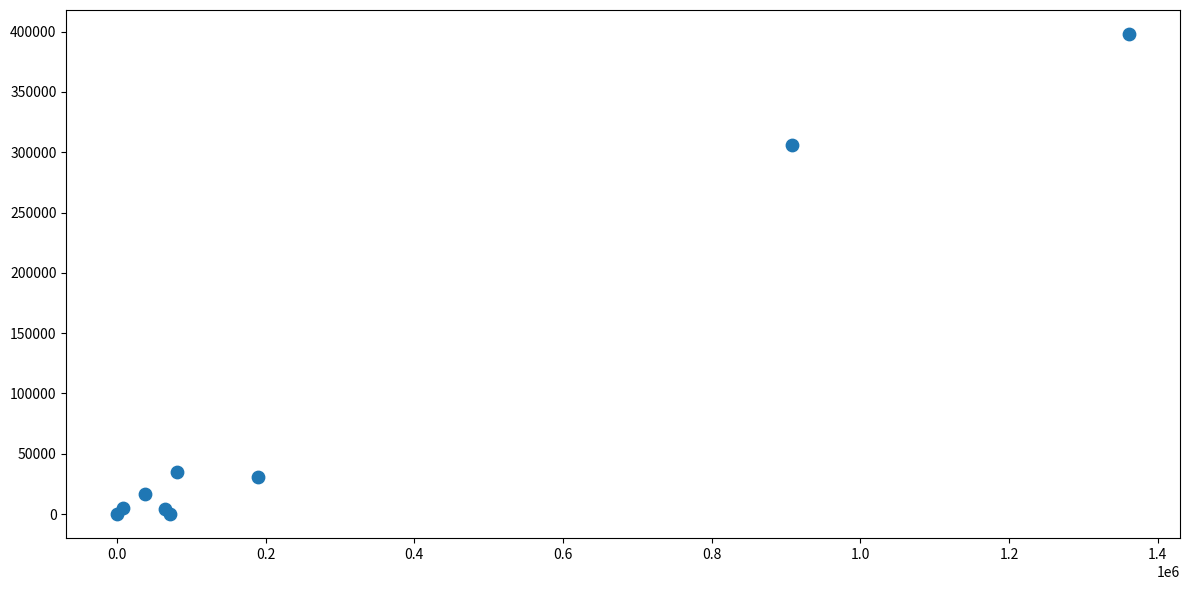

What Y value in the scatter plot is closest to 198988?

305941.6